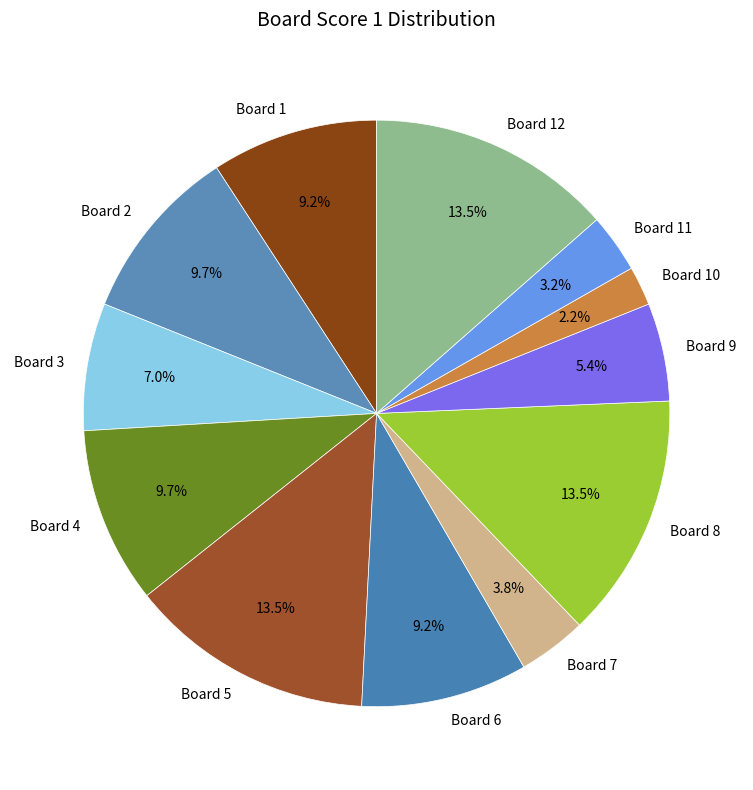

How many slices are in this pie chart?

12